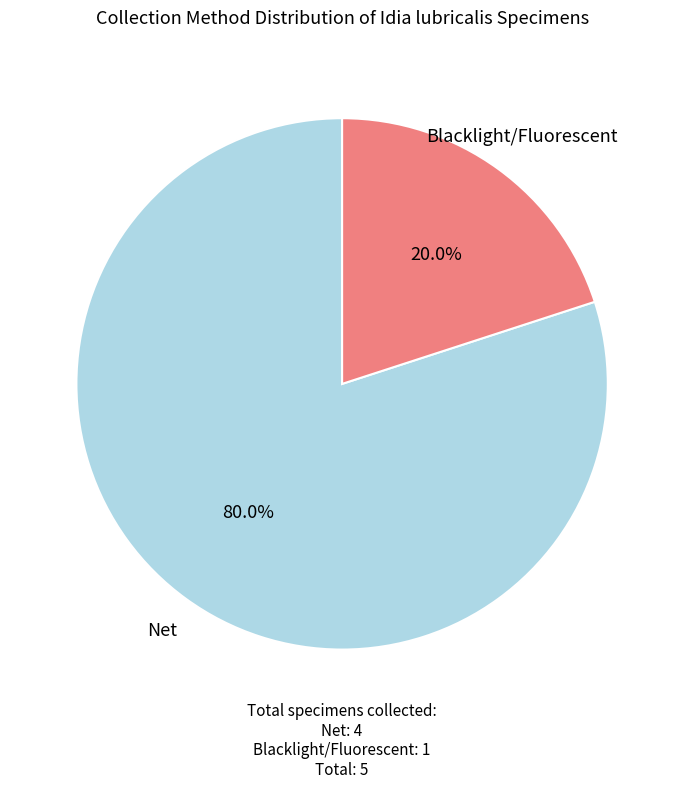

Is there any slice that represents more than half of the pie?

Yes